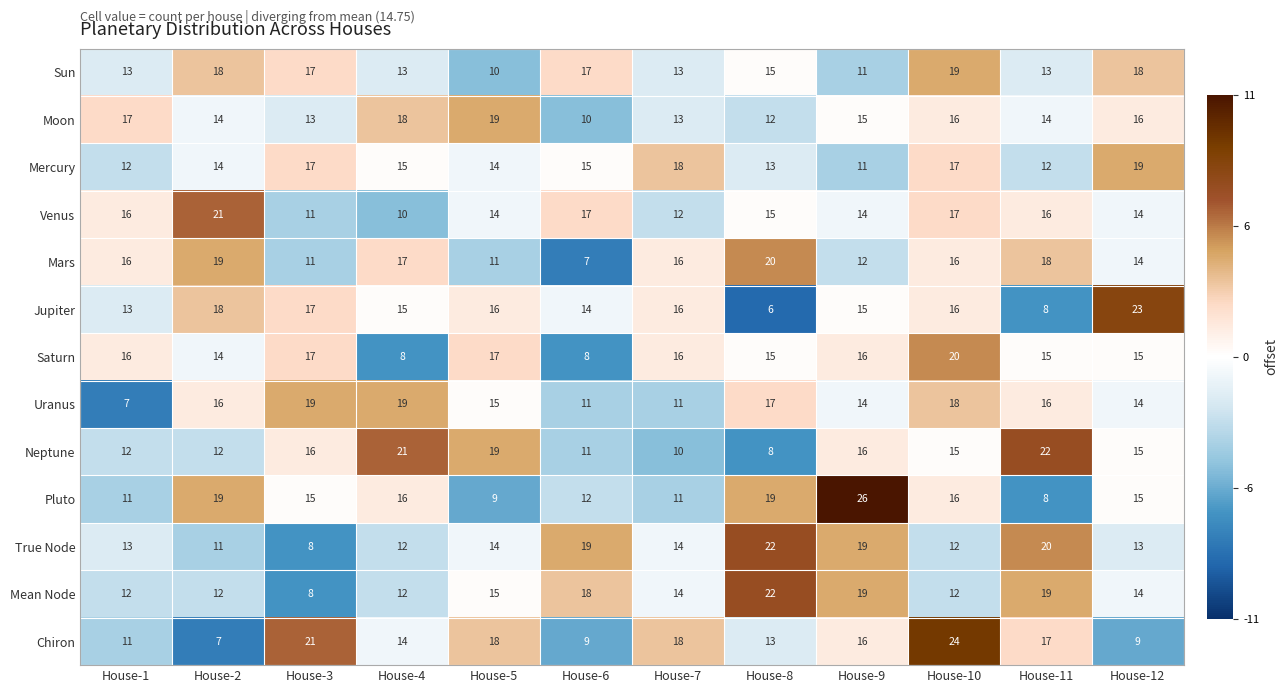

True or false: Chiron has a value of 9 at House-12.

True